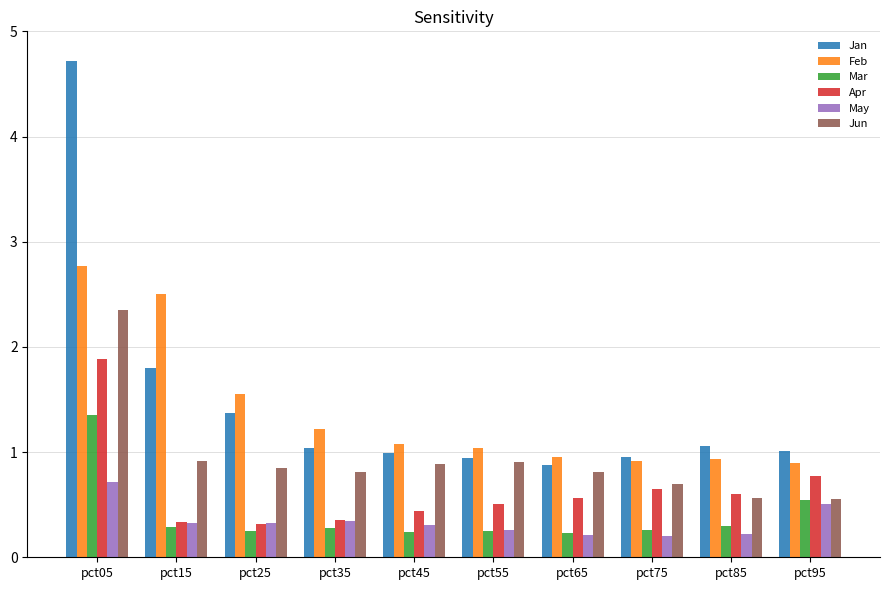

What is the greatest value displayed?

4.7